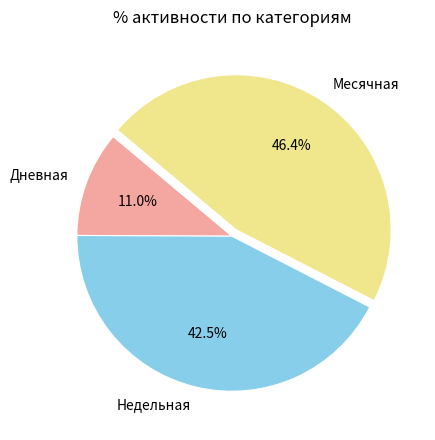

Does Месячная represent more than half of the total?

No